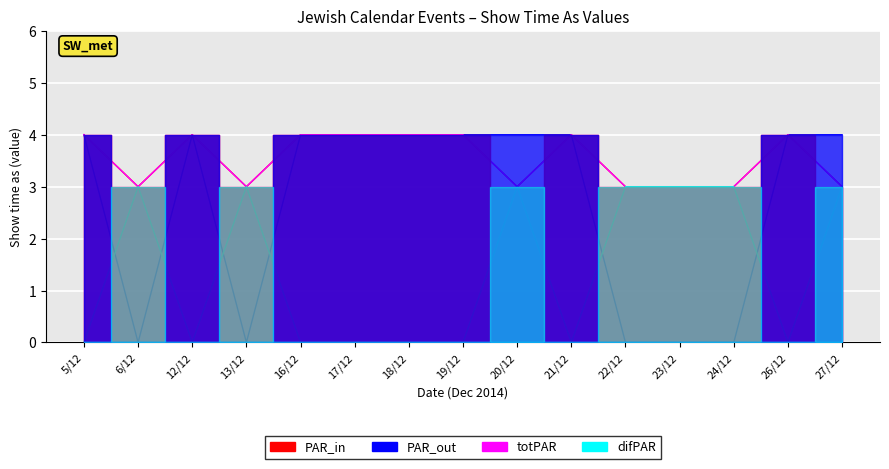

List the labels in order of PAR_out value, smallest first.

6/12, 13/12, 22/12, 23/12, 24/12, 5/12, 12/12, 16/12, 17/12, 18/12, 19/12, 20/12, 21/12, 26/12, 27/12